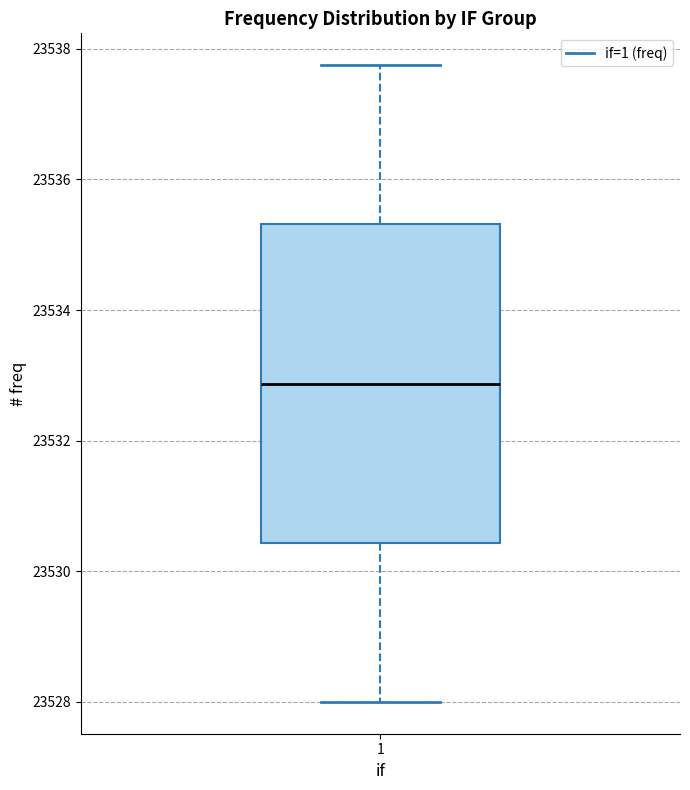

Where is the upper edge of the box at x = 1 on the y-axis? The values are not printed on the chart, so give them approximately, as read against the axis.

23535.4